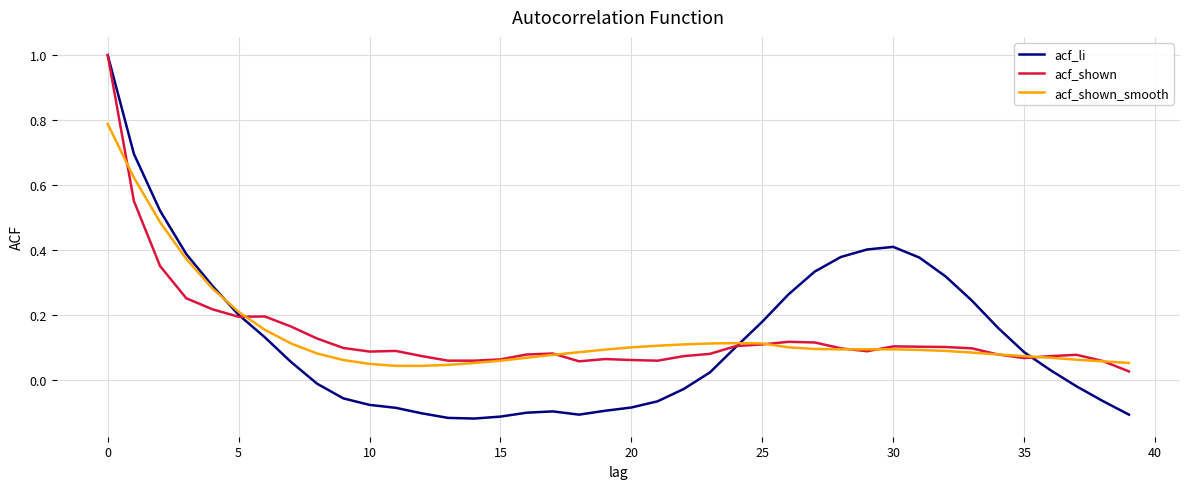

Which series has the largest range (max minus min)?

acf_li